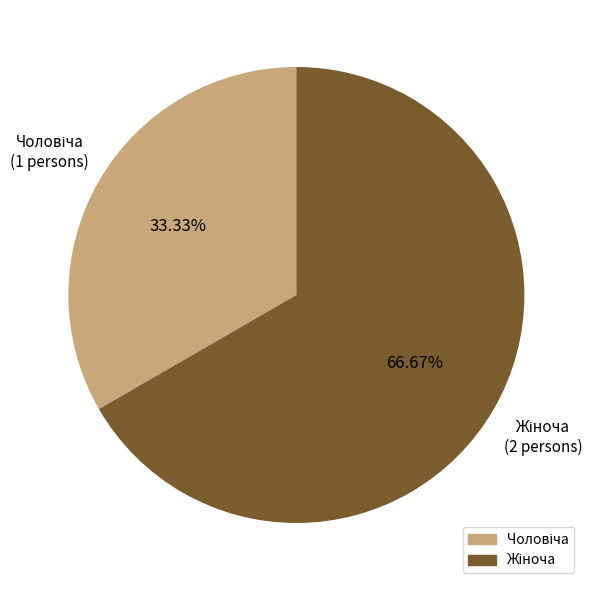

Is there a majority slice in this chart?

Yes